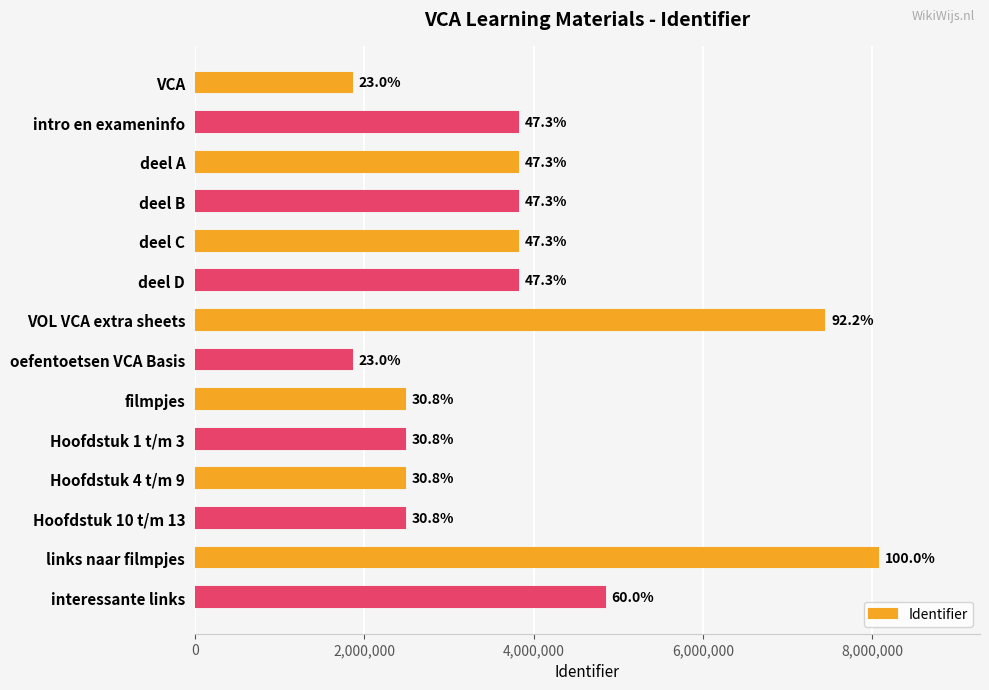

How many bars are there in total?

14